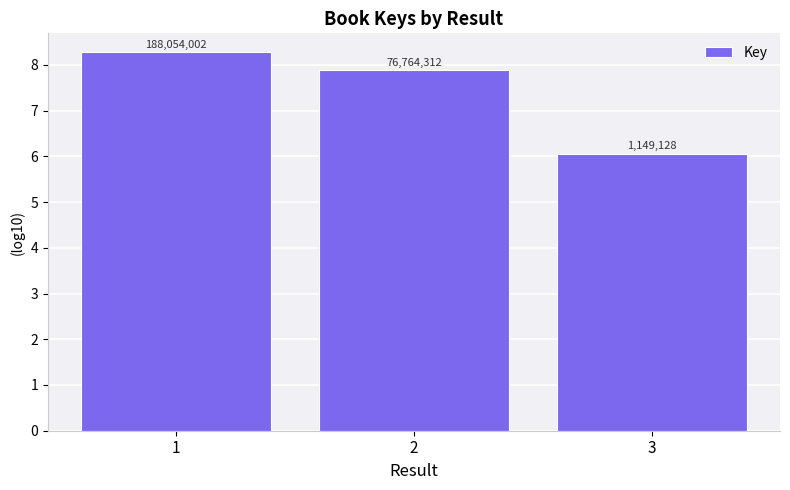

What is the sum of the values at 1 and 3?

14.3